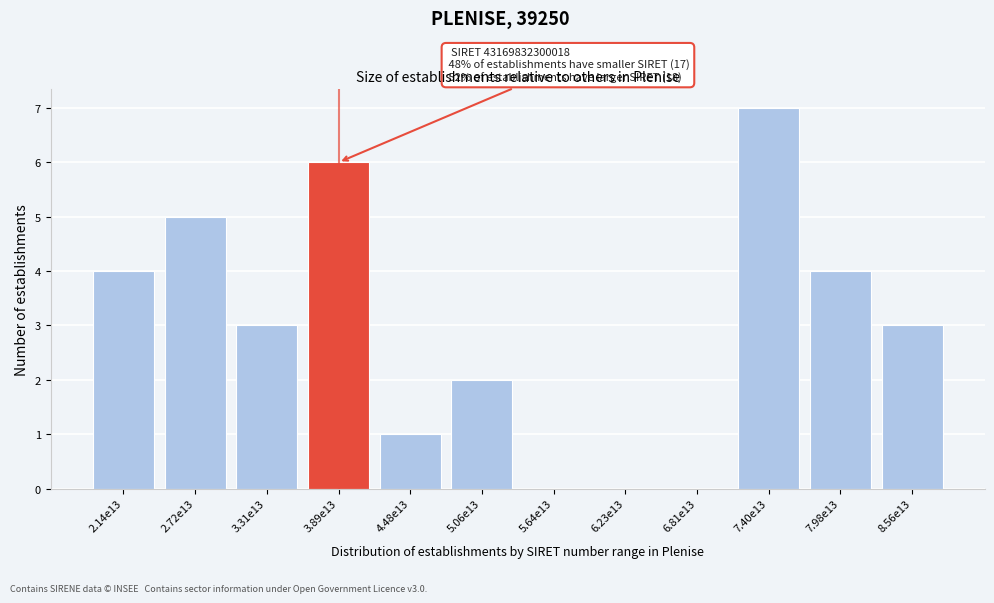

Reading right to left, transcribe all the data shown in this chart.

8.56e13=3	7.98e13=4	7.40e13=7	6.81e13=0	6.23e13=0	5.64e13=0	5.06e13=2	4.48e13=1	3.89e13=6	3.31e13=3	2.72e13=5	2.14e13=4